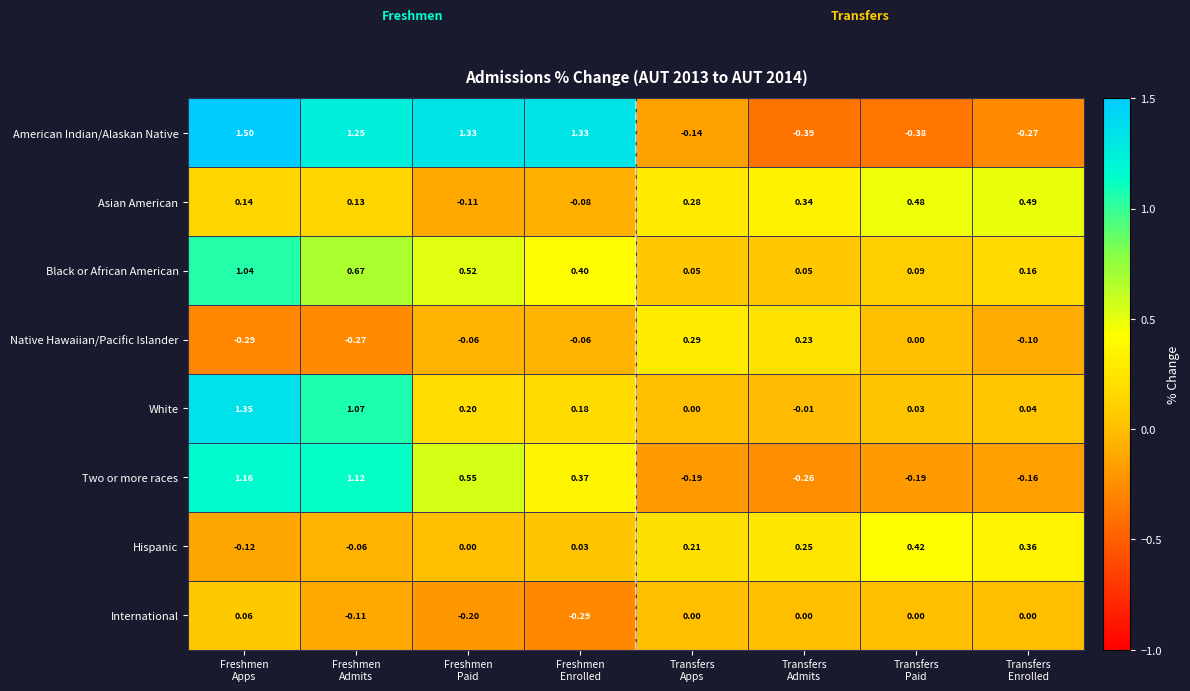

Rank the series by their maximum value, from lowest to highest.

International, Native Hawaiian/Pacific Islander, Hispanic, Asian American, Black or African American, Two or more races, White, American Indian/Alaskan Native